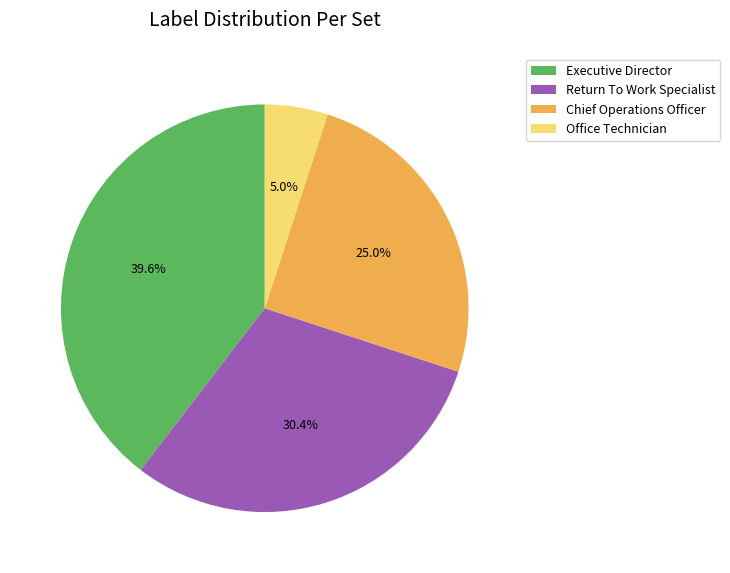

How many slices are in this pie chart?

4